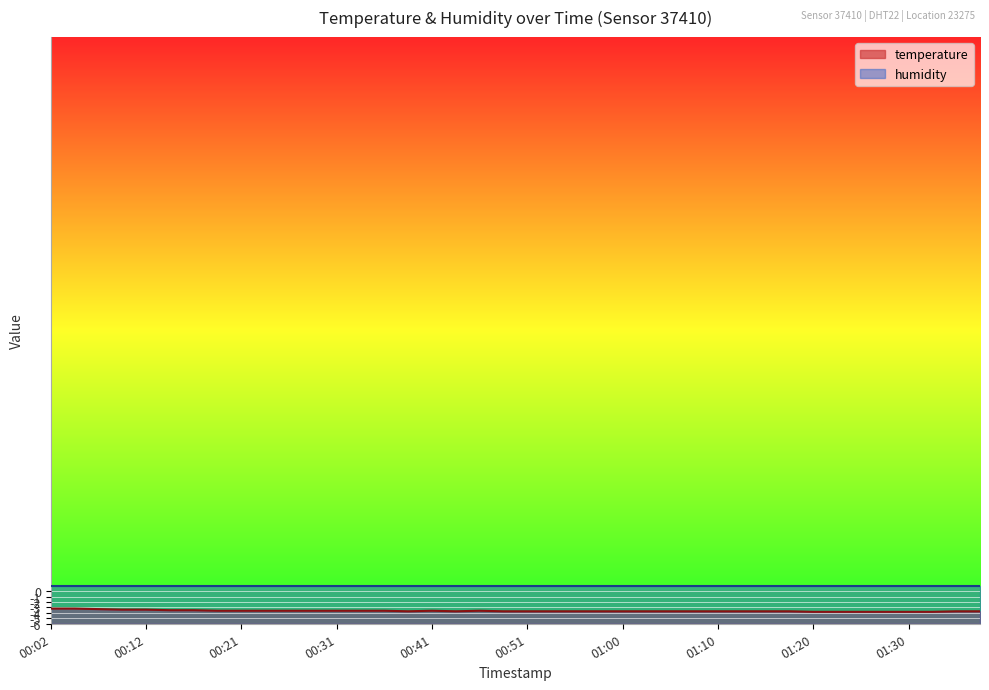

Which series has the widest spread of values?

temperature